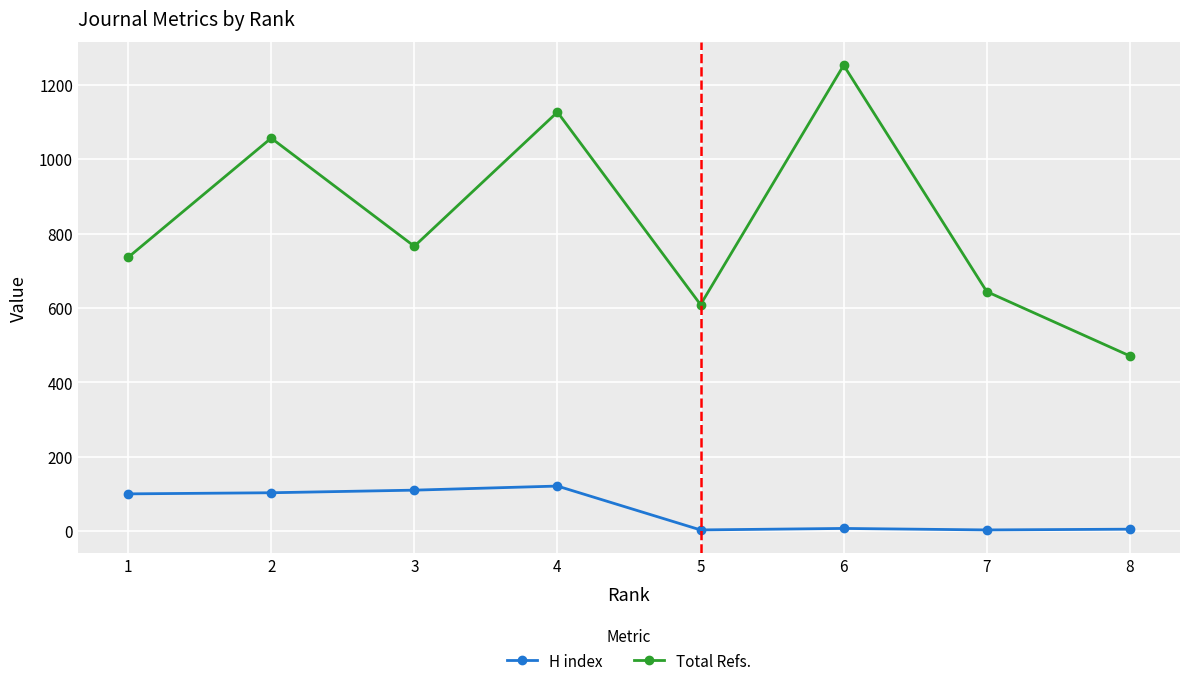

What is the total value across all series at 4?

1248